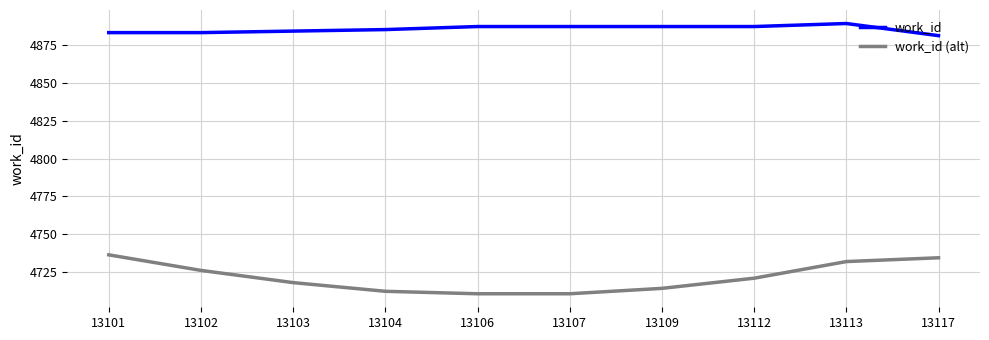

True or false: work_id has a value of 4887.0 at 13106.

True